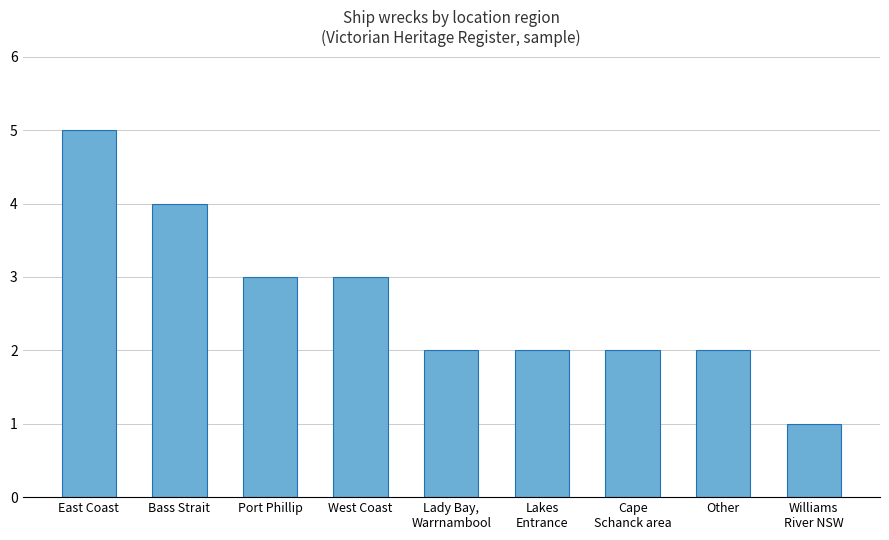

What is the difference between the values at Bass Strait and Lady Bay,
Warrnambool?

2